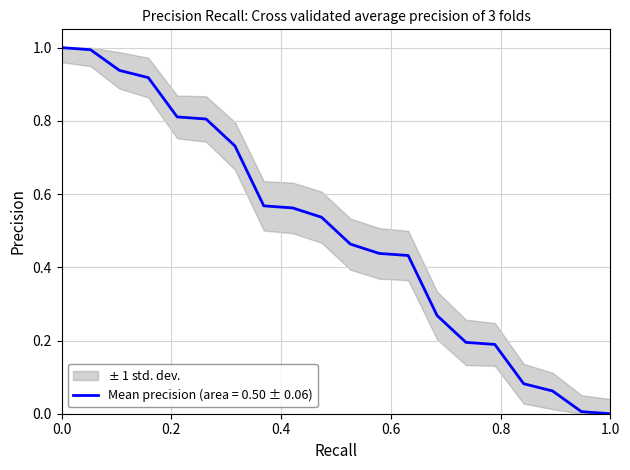

Count the number of values greater than 0.

19